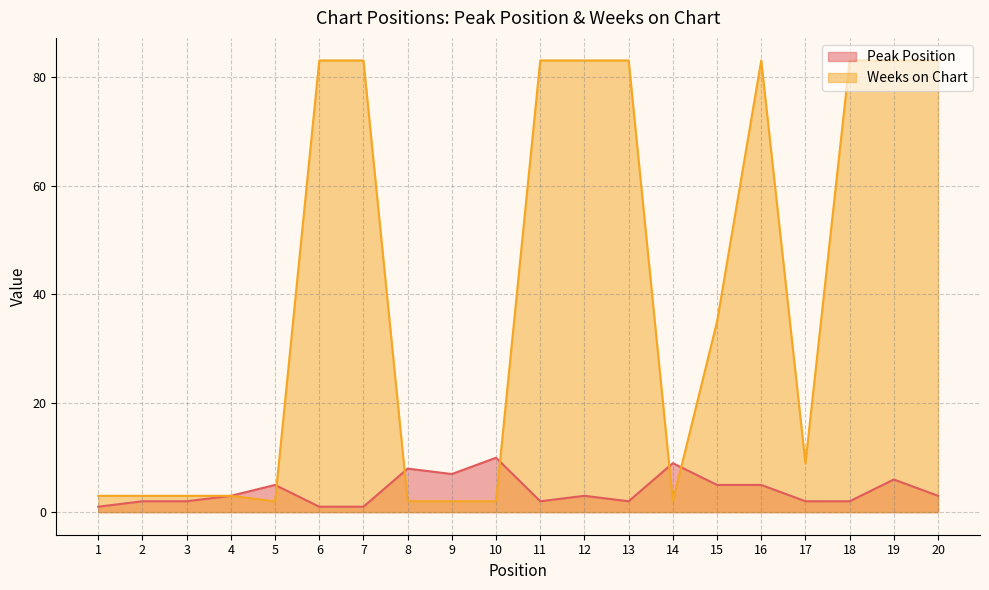

True or false: Peak Position and Weeks on Chart cross at least once.

True